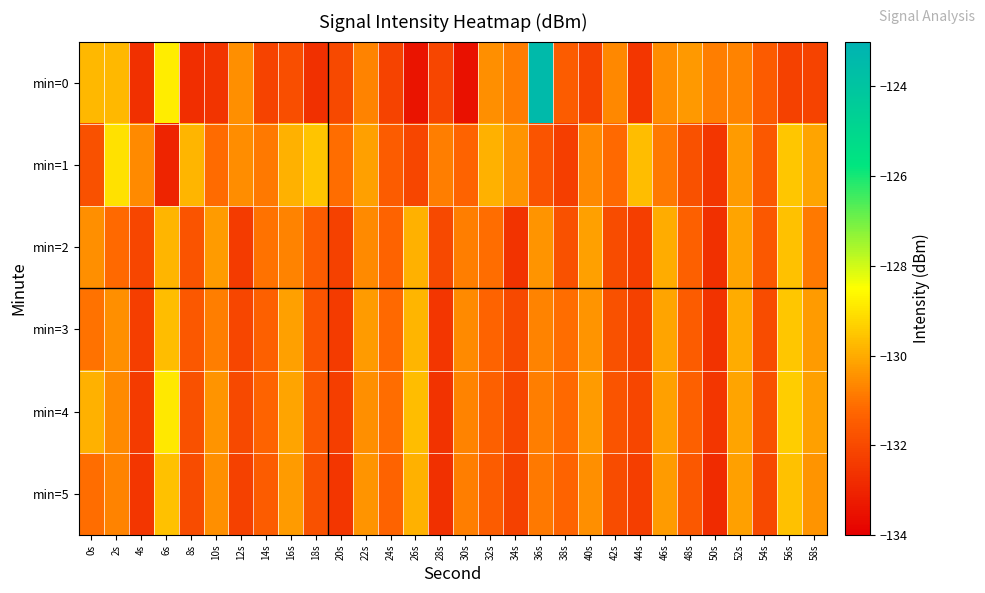

Reading right to left, transcribe all the data shown in this chart.

min=0: 58s=-132.2	56s=-132.2	54s=-131.5	52s=-130.7	50s=-130.8	48s=-130.3	46s=-130.5	44s=-132.5	42s=-130.6	40s=-132.2	38s=-131.5	36s=-123.5	34s=-130.9	32s=-130.5	30s=-133.5	28s=-132.1	26s=-133.4	24s=-132.2	22s=-130.7	20s=-132.0	18s=-132.7	16s=-131.9	14s=-132.2	12s=-130.5	10s=-132.6	8s=-132.7	6s=-128.8	4s=-132.7	2s=-129.8	0s=-129.7
min=1: 58s=-130.1	56s=-129.5	54s=-131.6	52s=-130.3	50s=-132.5	48s=-131.8	46s=-130.9	44s=-129.7	42s=-131.2	40s=-130.6	38s=-132.3	36s=-131.7	34s=-130.4	32s=-129.9	30s=-131.3	28s=-130.8	26s=-132.1	24s=-131.5	22s=-130.2	20s=-131.1	18s=-129.6	16s=-129.9	14s=-130.9	12s=-130.5	10s=-131.1	8s=-129.8	6s=-133.0	4s=-130.6	2s=-129.0	0s=-131.8
min=2: 58s=-130.9	56s=-129.6	54s=-131.6	52s=-130.1	50s=-132.7	48s=-131.4	46s=-130.0	44s=-132.3	42s=-131.9	40s=-130.2	38s=-131.8	36s=-130.4	34s=-132.6	32s=-131.1	30s=-130.8	28s=-132.0	26s=-129.9	24s=-131.3	22s=-130.6	20s=-132.2	18s=-131.5	16s=-130.7	14s=-131.0	12s=-132.4	10s=-130.3	8s=-131.7	6s=-129.8	4s=-132.1	2s=-131.2	0s=-130.5
min=3: 58s=-130.3	56s=-129.5	54s=-131.9	52s=-130.0	50s=-132.6	48s=-131.5	46s=-130.1	44s=-132.2	42s=-131.8	40s=-130.4	38s=-131.1	36s=-130.7	34s=-132.0	32s=-131.3	30s=-130.6	28s=-132.5	26s=-129.8	24s=-131.2	22s=-130.3	20s=-132.4	18s=-131.7	16s=-130.2	14s=-131.4	12s=-132.1	10s=-130.8	8s=-131.6	6s=-129.7	4s=-132.3	2s=-130.5	0s=-131.0
min=4: 58s=-130.2	56s=-129.4	54s=-131.8	52s=-130.1	50s=-132.5	48s=-131.4	46s=-130.2	44s=-132.1	42s=-131.7	40s=-130.3	38s=-131.2	36s=-130.8	34s=-132.1	32s=-131.4	30s=-130.7	28s=-132.6	26s=-129.7	24s=-131.1	22s=-130.5	20s=-132.3	18s=-131.6	16s=-130.1	14s=-131.3	12s=-132.0	10s=-130.4	8s=-131.8	6s=-128.9	4s=-132.4	2s=-130.6	0s=-129.9
min=5: 58s=-130.4	56s=-129.6	54s=-132.0	52s=-130.2	50s=-132.8	48s=-131.6	46s=-130.3	44s=-132.3	42s=-131.9	40s=-130.5	38s=-131.3	36s=-130.9	34s=-132.2	32s=-131.5	30s=-130.8	28s=-132.7	26s=-129.9	24s=-131.3	22s=-130.4	20s=-132.5	18s=-131.8	16s=-130.3	14s=-131.5	12s=-132.2	10s=-130.5	8s=-131.9	6s=-129.6	4s=-132.5	2s=-130.7	0s=-131.1